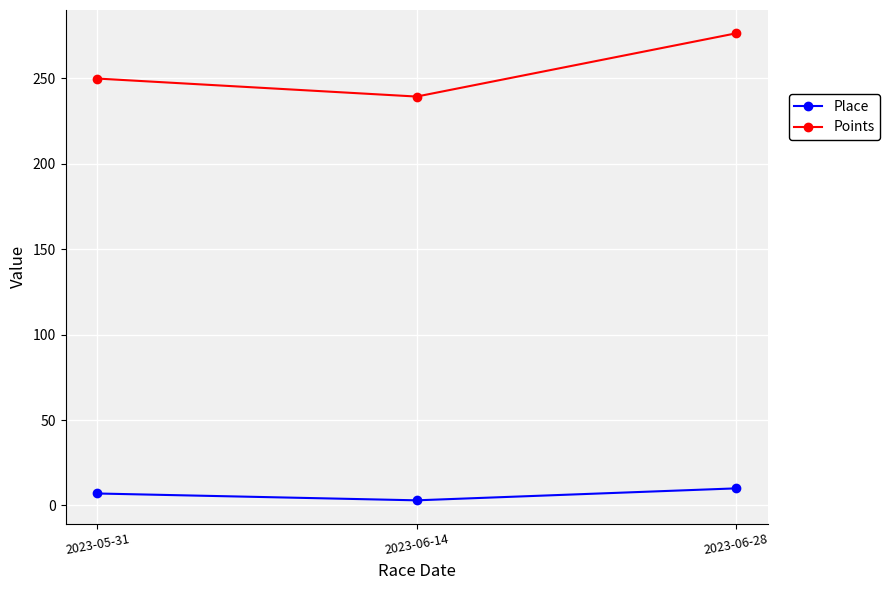

What is the difference between the maximum and second lowest values in the Points series?

26.5